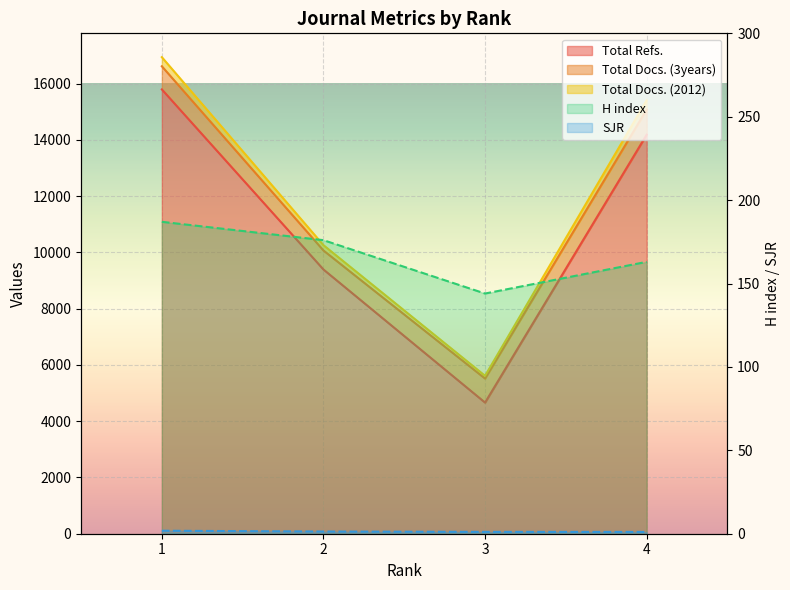

What is the spread (max minus min) of values at 1?

16939.2